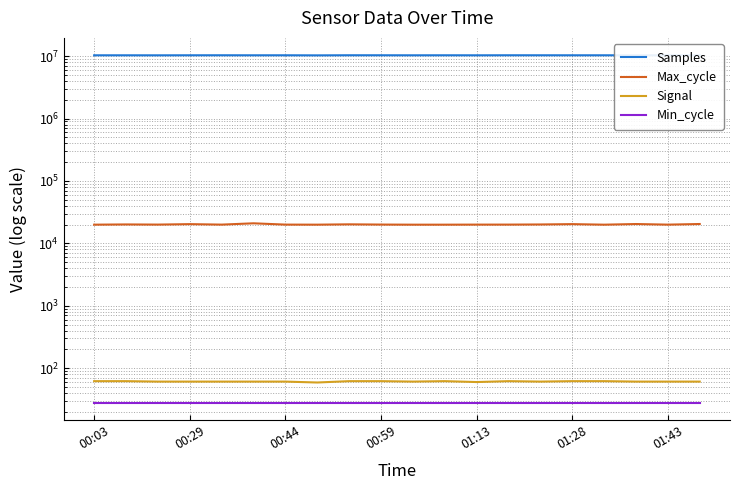

True or false: Min_cycle and Max_cycle intersect in this chart.

False